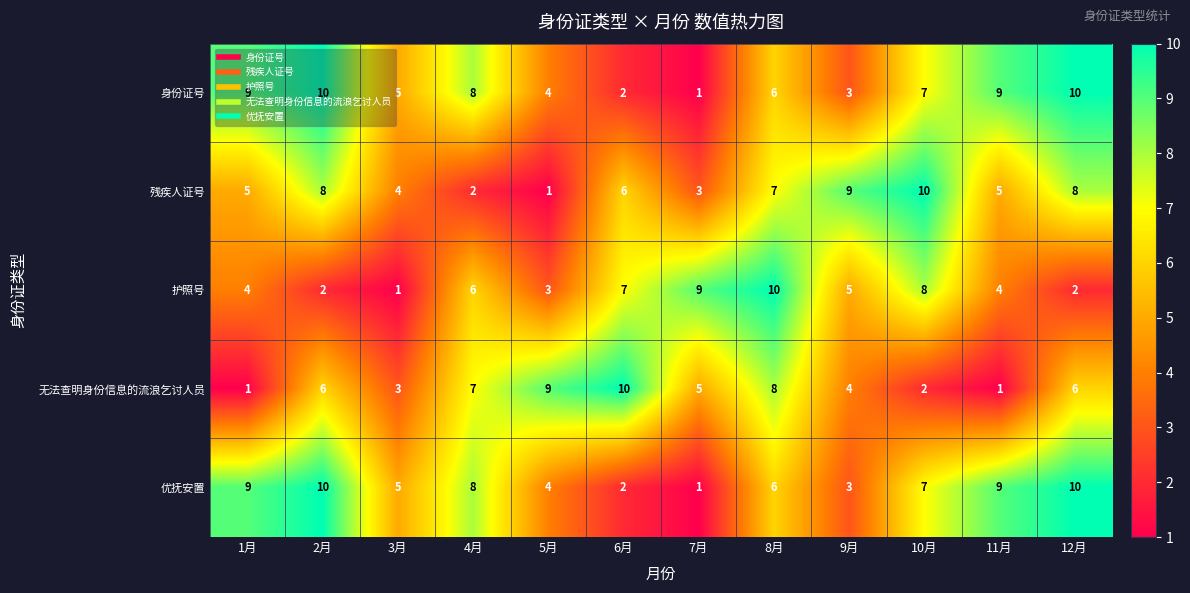

At which label does 护照号 first exceed 5?

4月